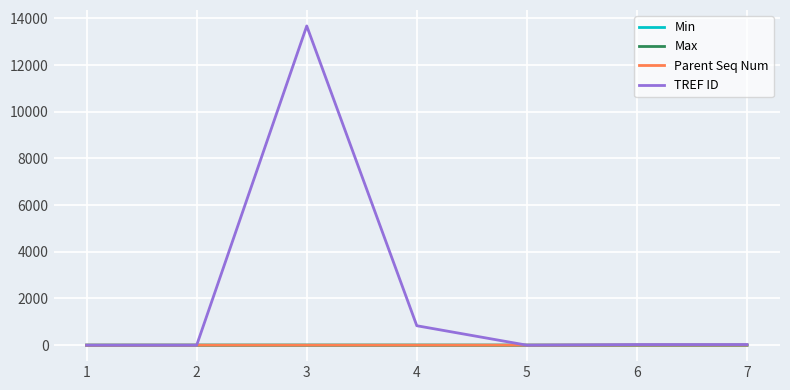

Which series has the widest spread of values?

TREF ID